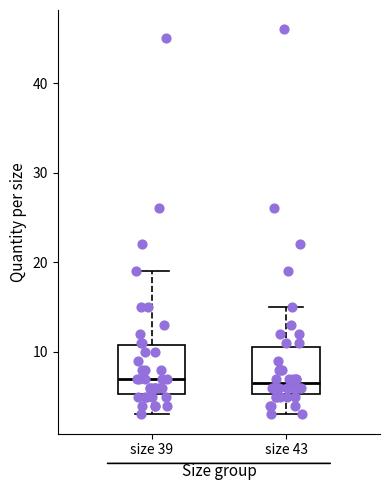

Reading left to right, transcribe this box plot: for each box, give where its median line is, the range the box spans, and where its two whiskers end, as read against the y-axis. The values are not printed on the chart, so give them approximately, as read against the axis.

size 39: median 7, box 5 to 11, whiskers 3 to 19
size 43: median 7, box 5 to 11, whiskers 3 to 15